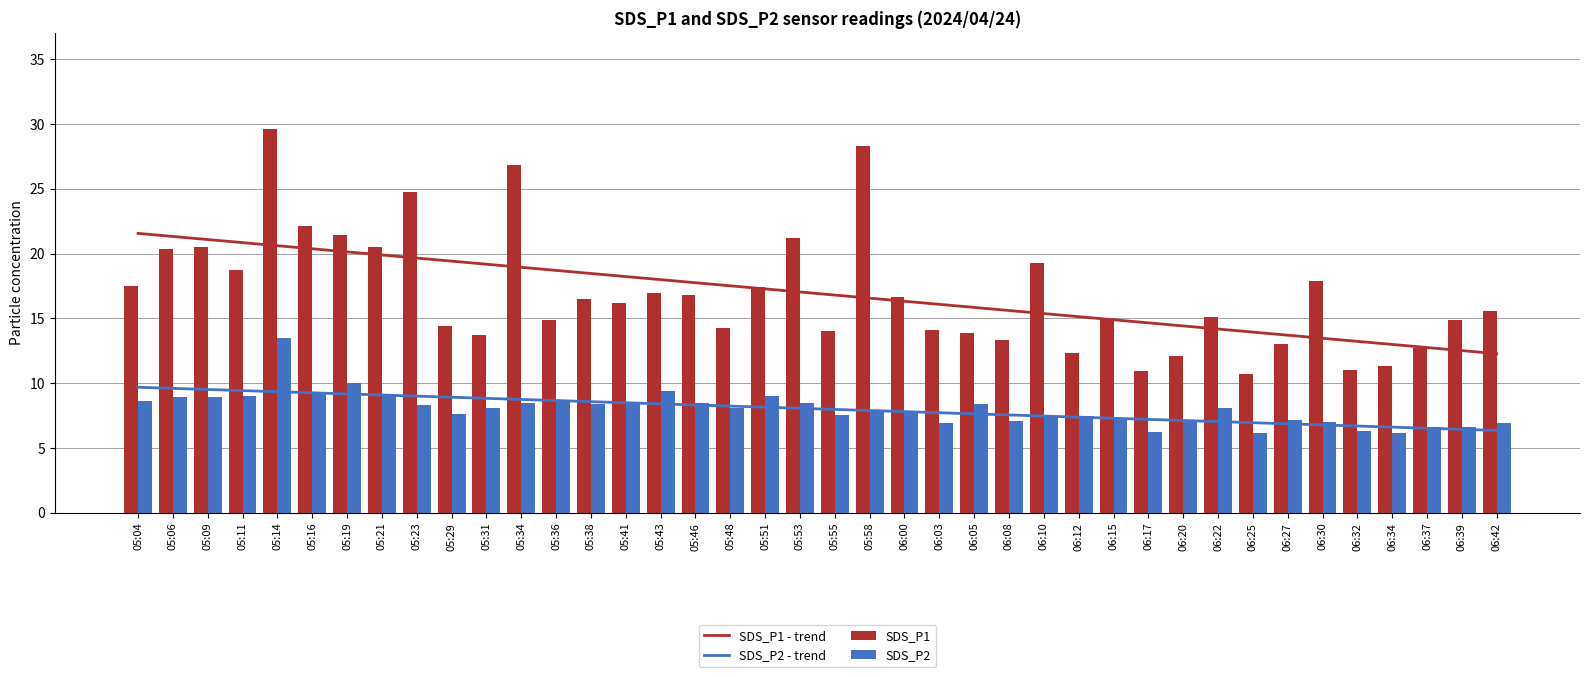

At which label does SDS_P2 - trend first exceed 8?

05:04